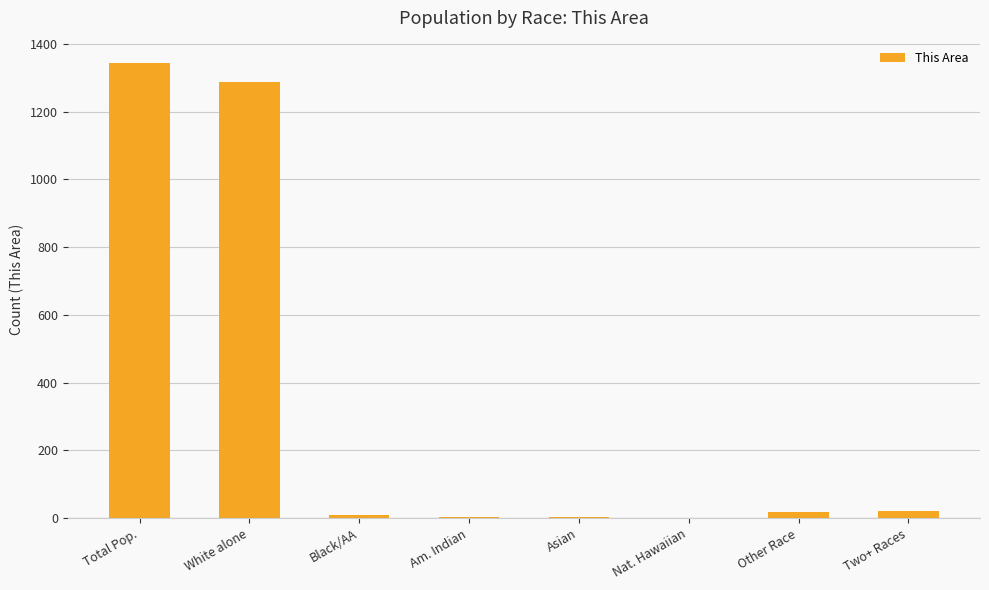

What is the sum of all values?

2684